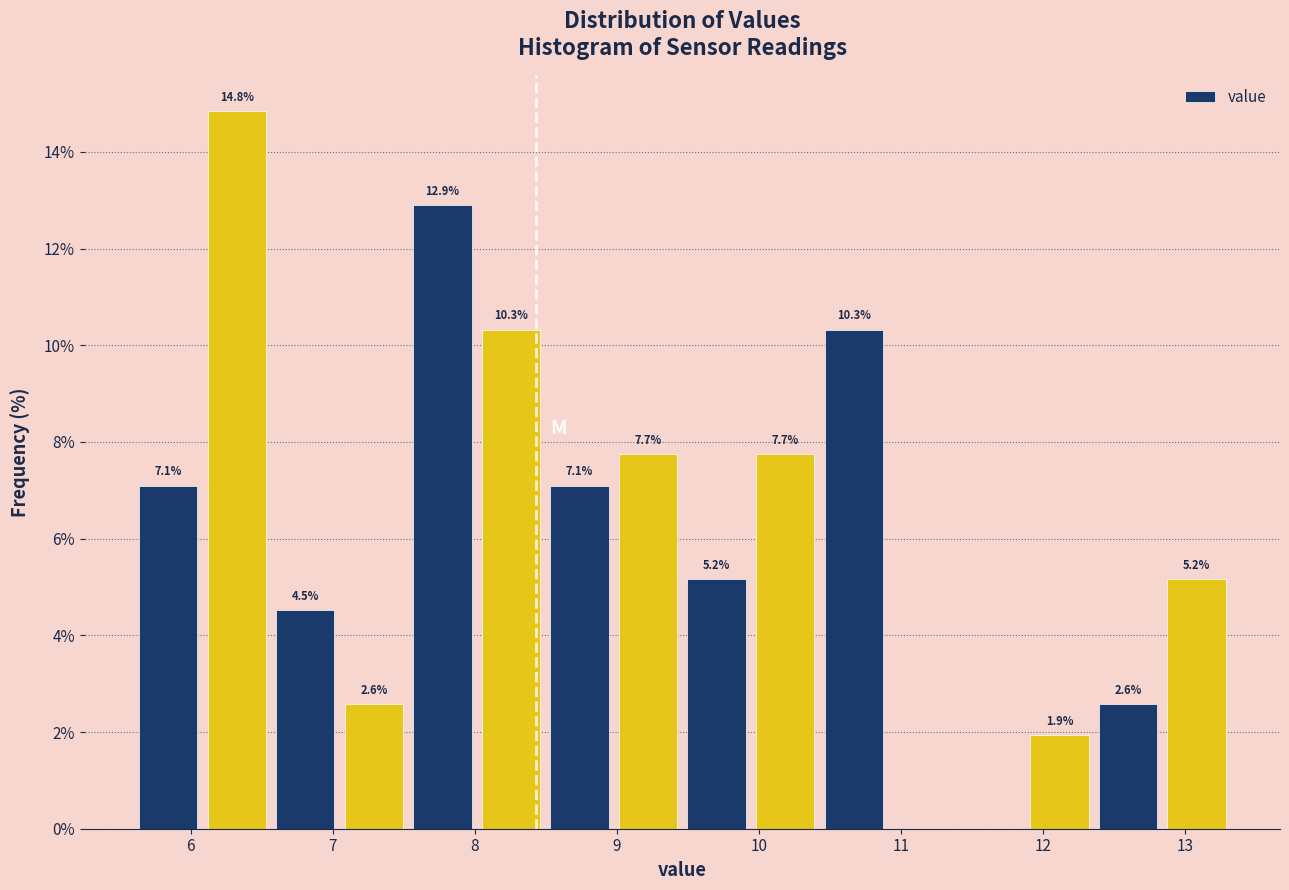

Over which range of the x-axis is the bar tallest?

6.1 to 6.6